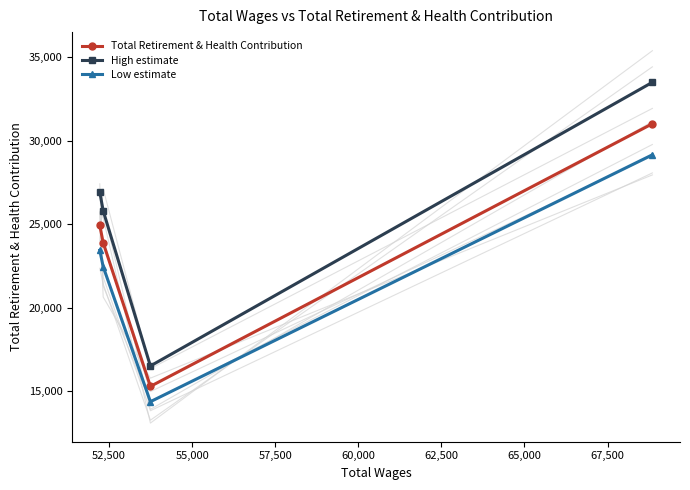

True or false: High estimate and Total Retirement & Health Contribution cross at least once.

False